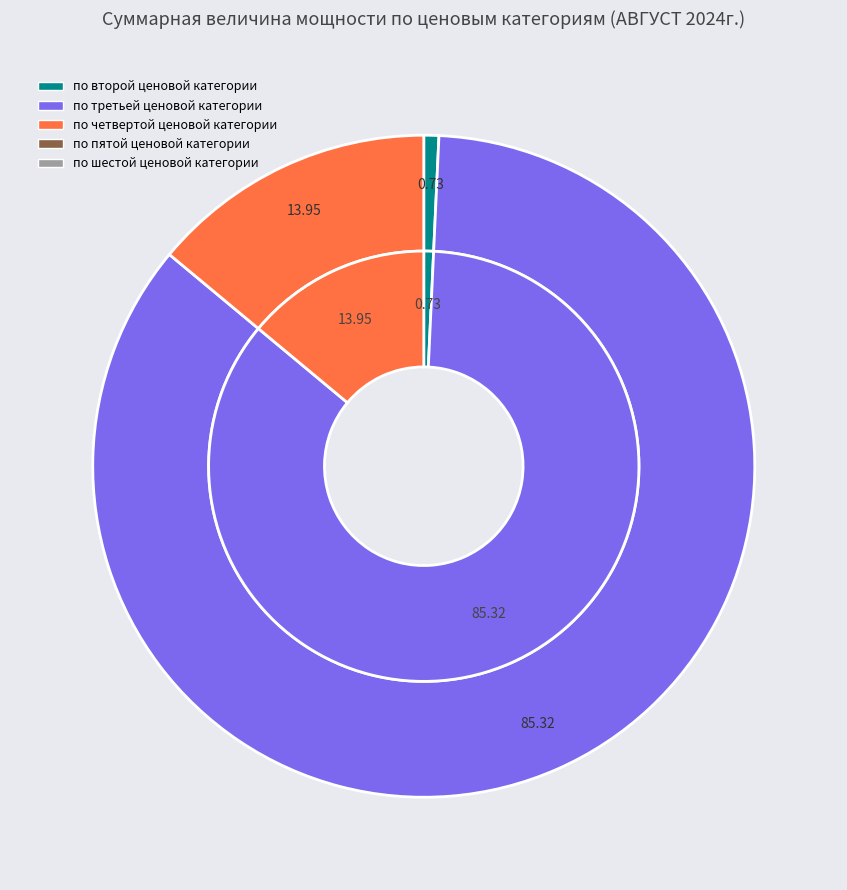

Which category has the smallest portion of the pie?

по пятой ценовой категории